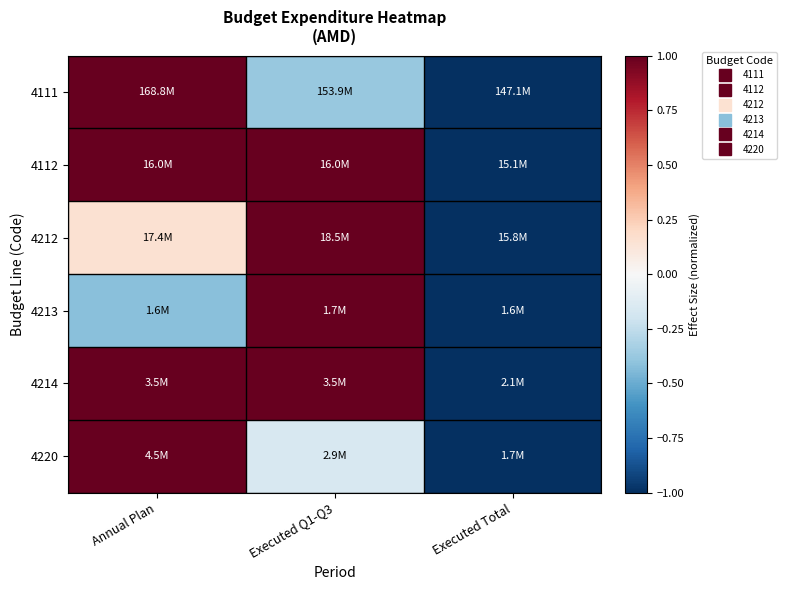

Between Annual Plan and Executed Q1-Q3, which is larger?

Annual Plan